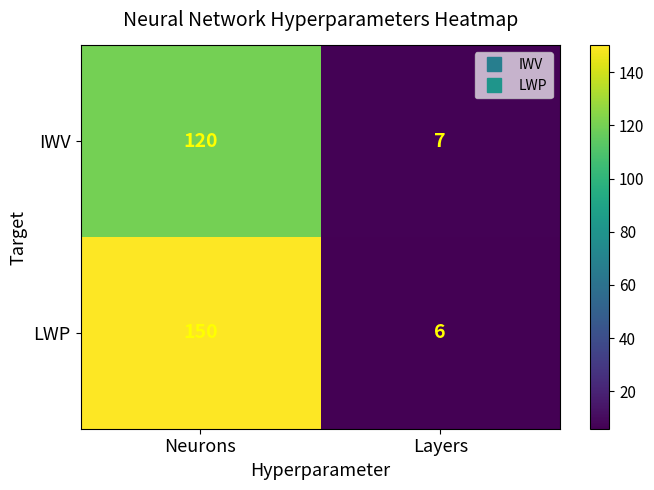

What is the minimum value shown in the chart?

6